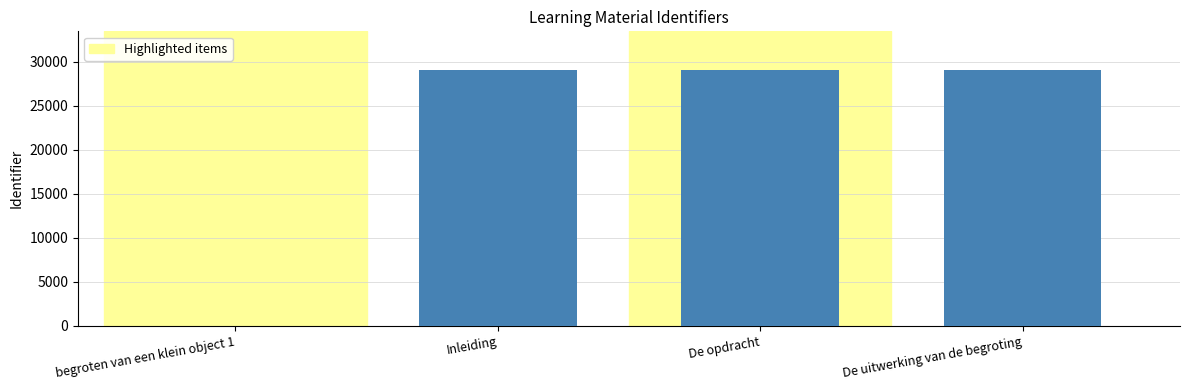

Approximately how many times larger is the value at De uitwerking van de begroting compared to De opdracht?

1.0